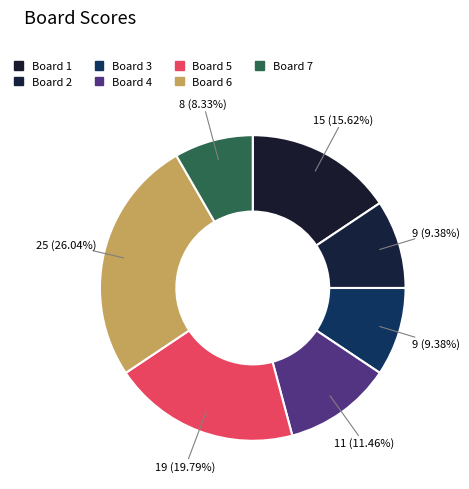

How many slices are in this pie chart?

7